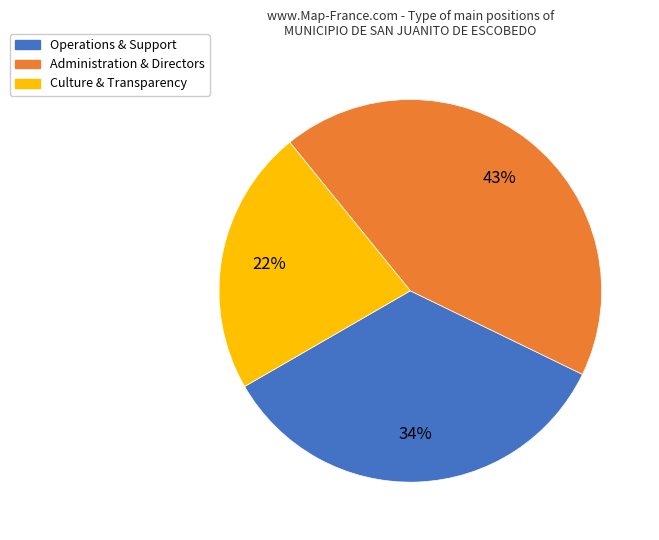

Is the sum of Administration & Directors and Operations & Support greater than half?

Yes